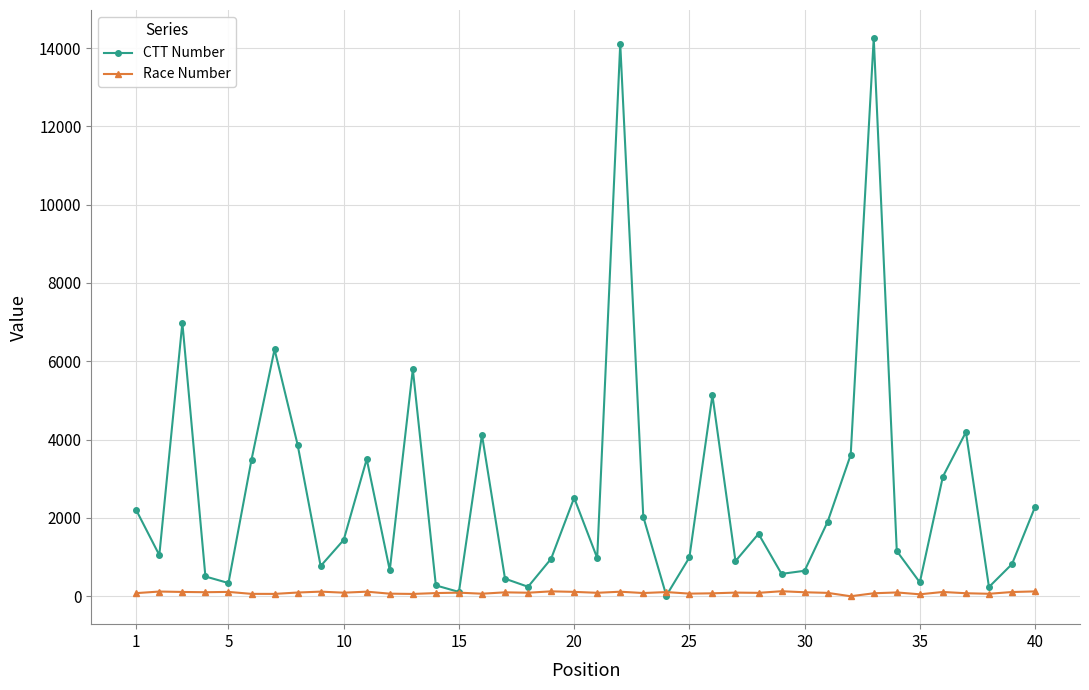

What is the minimum value for CTT Number?

17